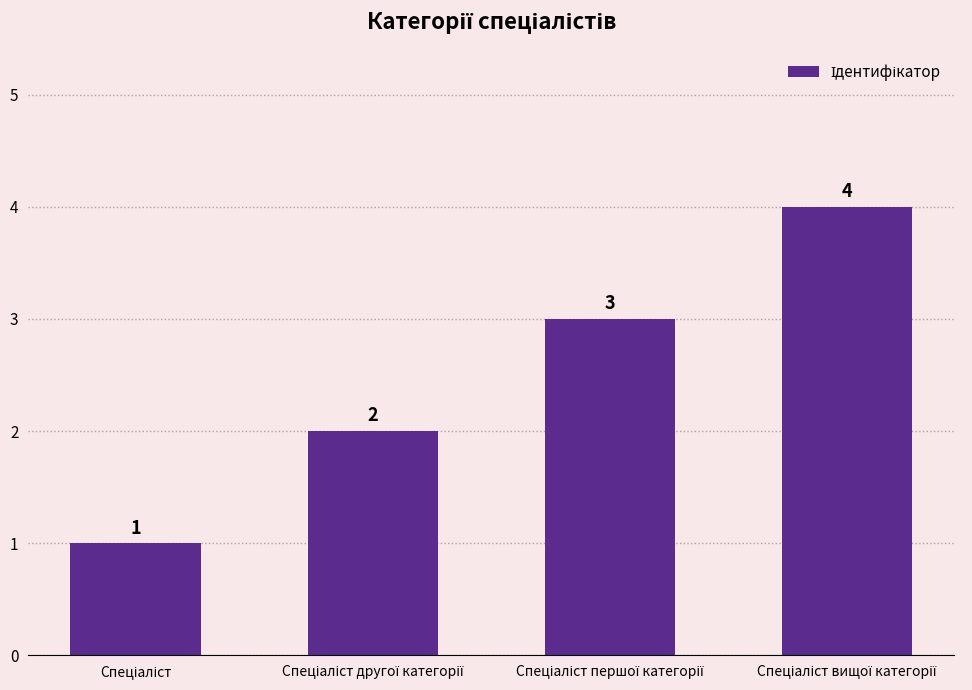

Count the number of data series in this chart.

1